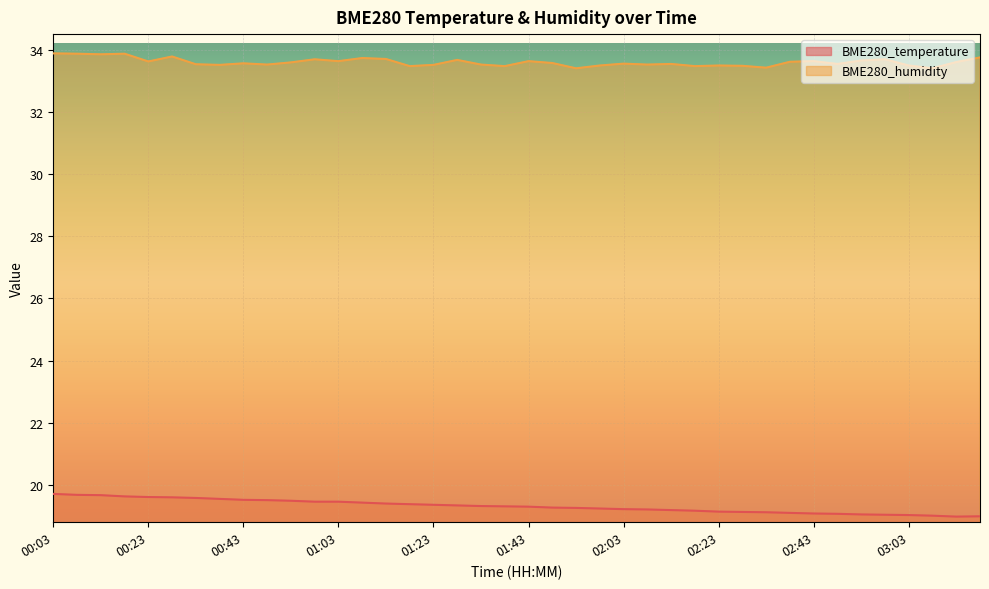

How many lines are shown in the chart?

2